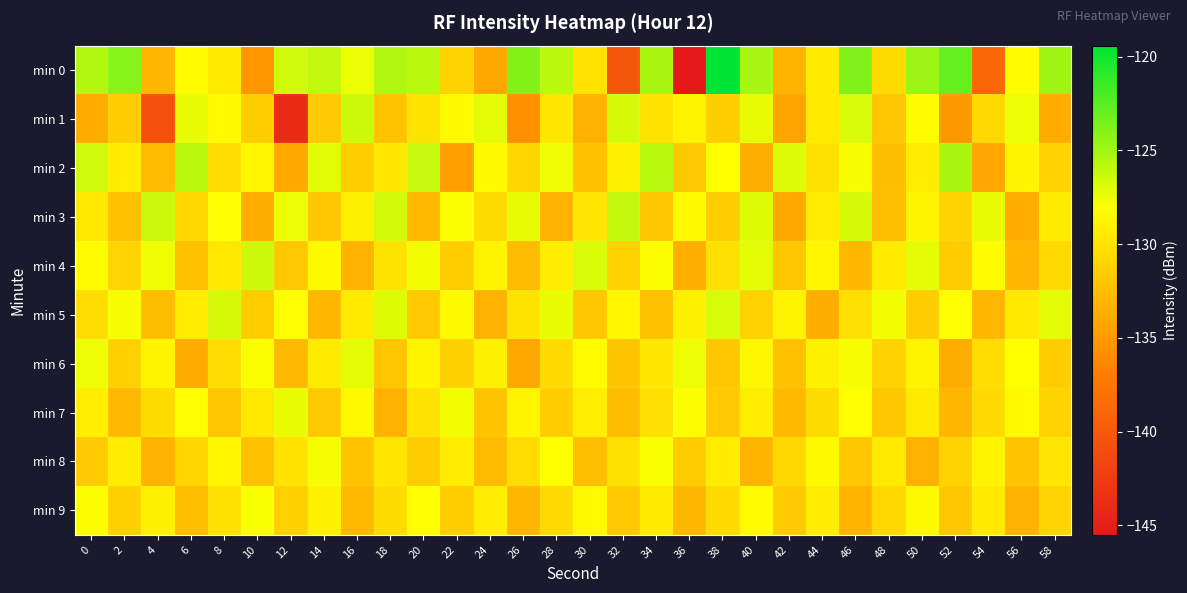

List the series in order of their peak value, lowest first.

min 9, min 8, min 7, min 6, min 5, min 4, min 1, min 3, min 2, min 0